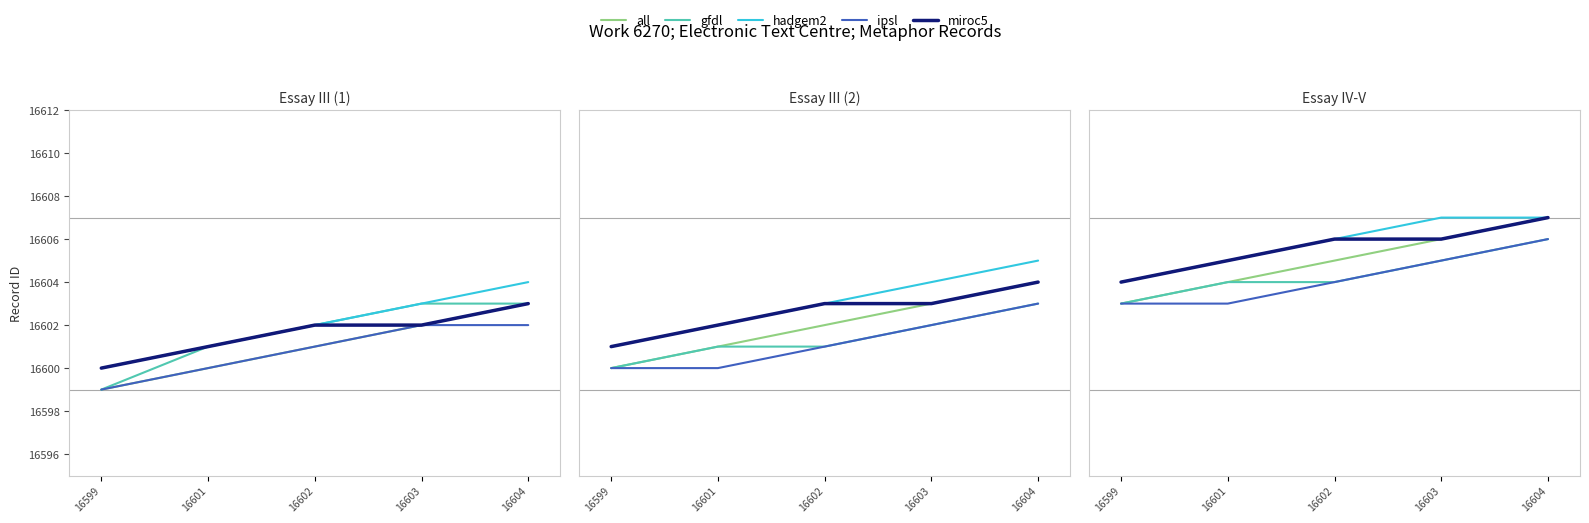

What is the minimum value shown in the chart?

16603